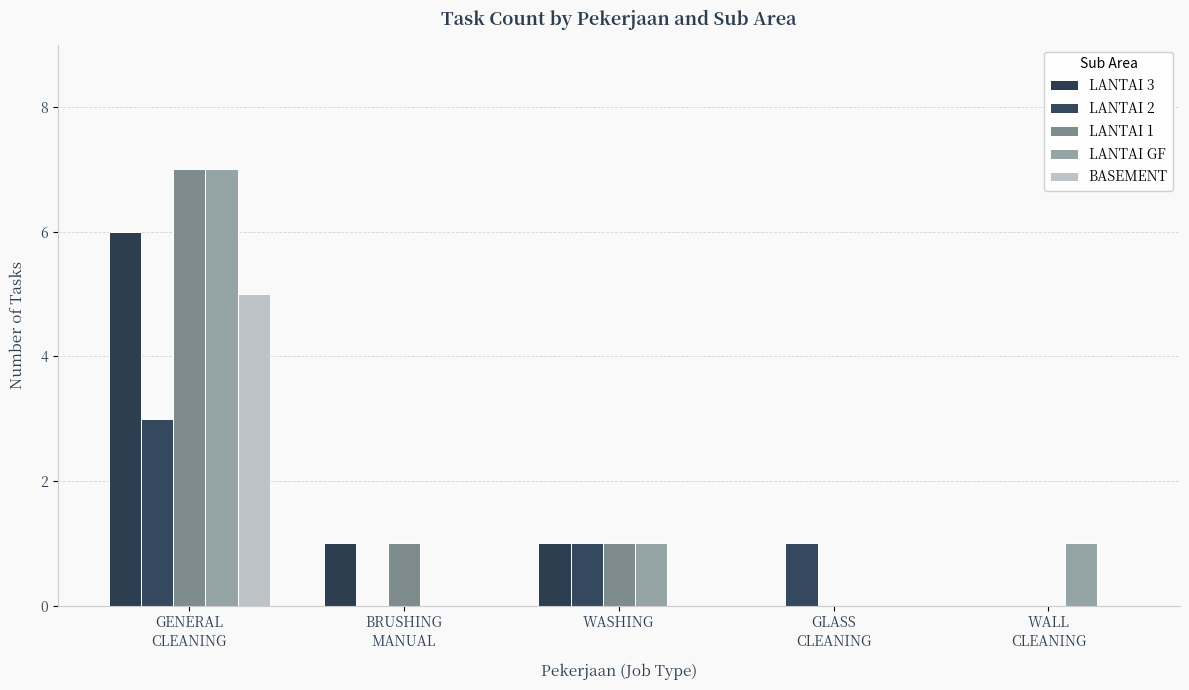

What is the value of the BASEMENT bar at the 1st from the left?

5